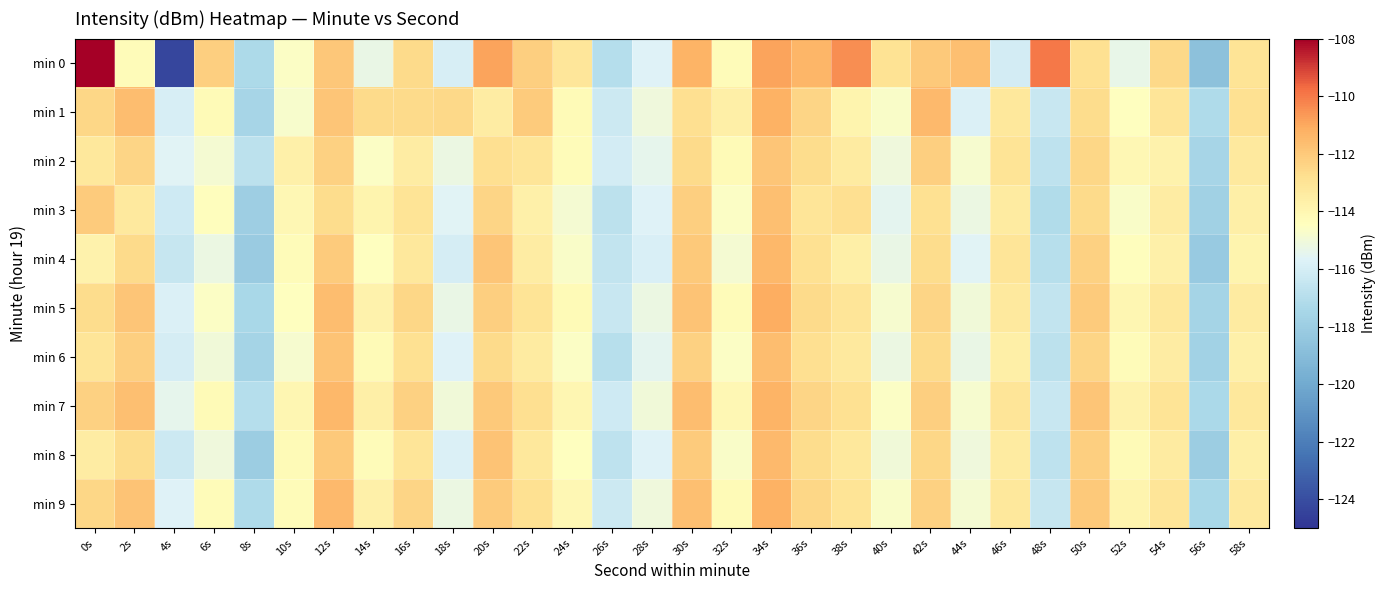

Reading left to right, list all the values displayed in this chart.

min 0: 0s=-108.1	2s=-114.3	4s=-124.3	6s=-112.2	8s=-117.3	10s=-114.6	12s=-112.0	14s=-115.3	16s=-112.6	18s=-116.0	20s=-110.9	22s=-112.2	24s=-113.1	26s=-117.0	28s=-115.7	30s=-111.3	32s=-114.3	34s=-110.9	36s=-111.3	38s=-110.4	40s=-112.9	42s=-112.0	44s=-111.7	46s=-116.1	48s=-110.0	50s=-112.9	52s=-115.3	54s=-112.5	56s=-118.7	58s=-113.0
min 1: 0s=-112.5	2s=-111.6	4s=-115.9	6s=-114.2	8s=-117.5	10s=-114.8	12s=-111.9	14s=-112.6	16s=-112.6	18s=-112.6	20s=-113.5	22s=-112.1	24s=-114.2	26s=-116.3	28s=-115.1	30s=-112.8	32s=-113.6	34s=-111.2	36s=-112.4	38s=-113.9	40s=-114.7	42s=-111.5	44s=-115.8	46s=-113.2	48s=-116.4	50s=-112.7	52s=-114.5	54s=-113.1	56s=-117.2	58s=-112.9
min 2: 0s=-113.2	2s=-112.4	4s=-115.6	6s=-114.9	8s=-116.8	10s=-113.7	12s=-112.3	14s=-114.6	16s=-113.5	18s=-115.2	20s=-112.8	22s=-113.1	24s=-114.3	26s=-116.1	28s=-115.4	30s=-112.6	32s=-114.2	34s=-111.9	36s=-112.7	38s=-113.4	40s=-115.1	42s=-112.2	44s=-114.8	46s=-113.0	48s=-116.7	50s=-112.5	52s=-114.1	54s=-113.8	56s=-117.5	58s=-113.3
min 3: 0s=-112.1	2s=-113.3	4s=-116.2	6s=-114.4	8s=-117.9	10s=-114.1	12s=-112.7	14s=-113.9	16s=-113.0	18s=-115.6	20s=-112.4	22s=-113.7	24s=-114.9	26s=-116.8	28s=-115.7	30s=-112.2	32s=-114.6	34s=-111.7	36s=-113.1	38s=-112.8	40s=-115.5	42s=-112.9	44s=-115.2	46s=-113.4	48s=-117.1	50s=-112.6	52s=-114.7	54s=-113.5	56s=-117.8	58s=-113.6
min 4: 0s=-113.8	2s=-112.6	4s=-116.5	6s=-115.2	8s=-118.1	10s=-114.3	12s=-112.1	14s=-114.5	16s=-113.2	18s=-116.0	20s=-111.9	22s=-113.5	24s=-114.7	26s=-116.6	28s=-115.9	30s=-112.0	32s=-114.9	34s=-111.4	36s=-112.9	38s=-113.6	40s=-115.3	42s=-112.7	44s=-115.6	46s=-113.1	48s=-116.9	50s=-112.3	52s=-114.4	54s=-113.7	56s=-118.2	58s=-113.9
min 5: 0s=-112.7	2s=-111.9	4s=-115.8	6s=-114.6	8s=-117.4	10s=-114.5	12s=-111.6	14s=-113.8	16s=-112.5	18s=-115.3	20s=-112.2	22s=-113.0	24s=-114.2	26s=-116.4	28s=-115.2	30s=-111.8	32s=-114.3	34s=-111.1	36s=-112.6	38s=-113.1	40s=-114.8	42s=-112.4	44s=-115.0	46s=-113.3	48s=-116.6	50s=-112.1	52s=-114.0	54s=-113.2	56s=-117.6	58s=-113.4
min 6: 0s=-113.1	2s=-112.2	4s=-116.0	6s=-115.0	8s=-117.6	10s=-114.8	12s=-111.8	14s=-114.2	16s=-112.9	18s=-115.7	20s=-112.6	22s=-113.4	24s=-114.6	26s=-116.9	28s=-115.5	30s=-112.3	32s=-114.6	34s=-111.6	36s=-112.8	38s=-113.3	40s=-115.2	42s=-112.6	44s=-115.3	46s=-113.6	48s=-116.8	50s=-112.4	52s=-114.3	54s=-113.5	56s=-117.7	58s=-113.7
min 7: 0s=-112.3	2s=-111.7	4s=-115.4	6s=-114.2	8s=-117.0	10s=-114.0	12s=-111.4	14s=-113.6	16s=-112.3	18s=-115.0	20s=-112.0	22s=-112.8	24s=-114.0	26s=-116.2	28s=-115.0	30s=-111.6	32s=-114.1	34s=-111.3	36s=-112.4	38s=-112.9	40s=-114.6	42s=-112.2	44s=-114.8	46s=-113.1	48s=-116.4	50s=-111.9	52s=-113.8	54s=-113.0	56s=-117.3	58s=-113.2
min 8: 0s=-113.5	2s=-112.7	4s=-116.3	6s=-115.1	8s=-118.0	10s=-114.2	12s=-112.0	14s=-114.3	16s=-113.1	18s=-115.8	20s=-111.8	22s=-113.2	24s=-114.5	26s=-116.7	28s=-115.7	30s=-112.1	32s=-114.7	34s=-111.5	36s=-112.7	38s=-113.2	40s=-115.0	42s=-112.5	44s=-115.1	46s=-113.4	48s=-116.7	50s=-112.2	52s=-114.2	54s=-113.4	56s=-118.0	58s=-113.6
min 9: 0s=-112.5	2s=-111.8	4s=-115.7	6s=-114.3	8s=-117.2	10s=-114.3	12s=-111.5	14s=-113.7	16s=-112.4	18s=-115.2	20s=-112.1	22s=-112.9	24s=-114.1	26s=-116.3	28s=-115.1	30s=-111.7	32s=-114.2	34s=-111.2	36s=-112.5	38s=-113.0	40s=-114.7	42s=-112.3	44s=-114.9	46s=-113.2	48s=-116.5	50s=-112.0	52s=-113.9	54s=-113.1	56s=-117.4	58s=-113.3